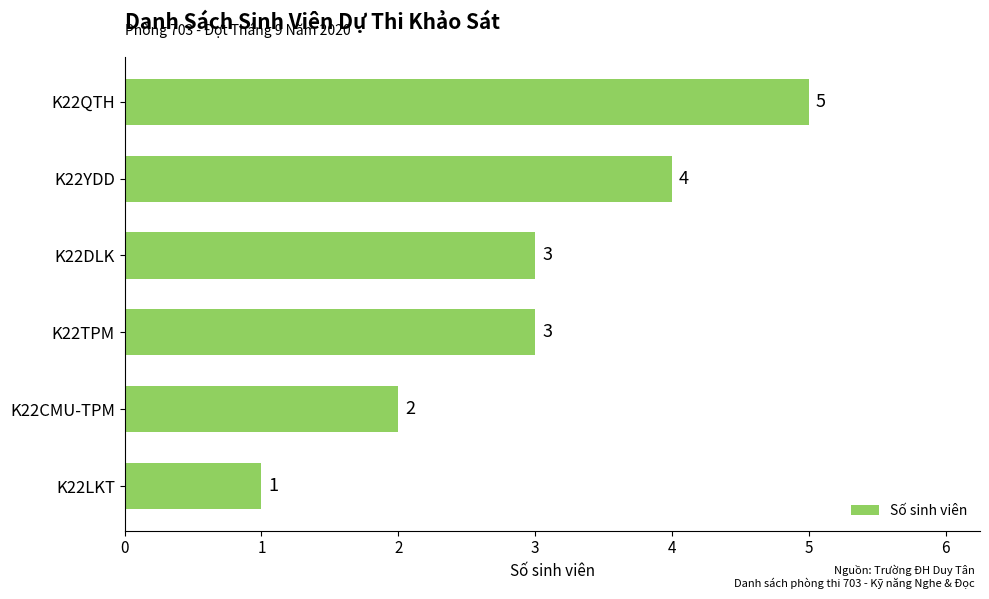

Count the number of data series in this chart.

1